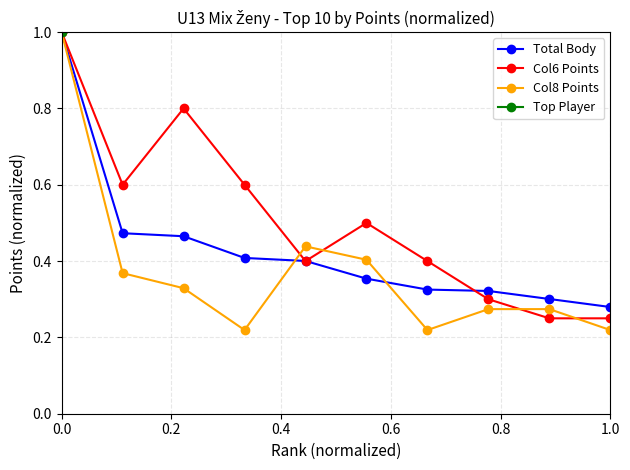

At which label is Total Body closest to 0?

1.0